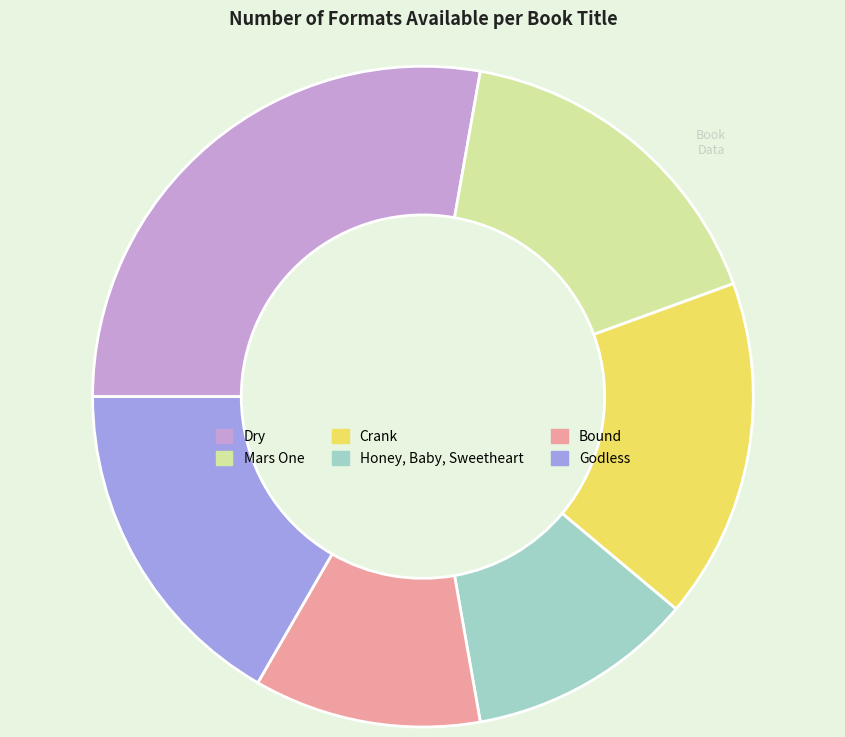

The Godless slice represents 31% of the pie. True or false?

False